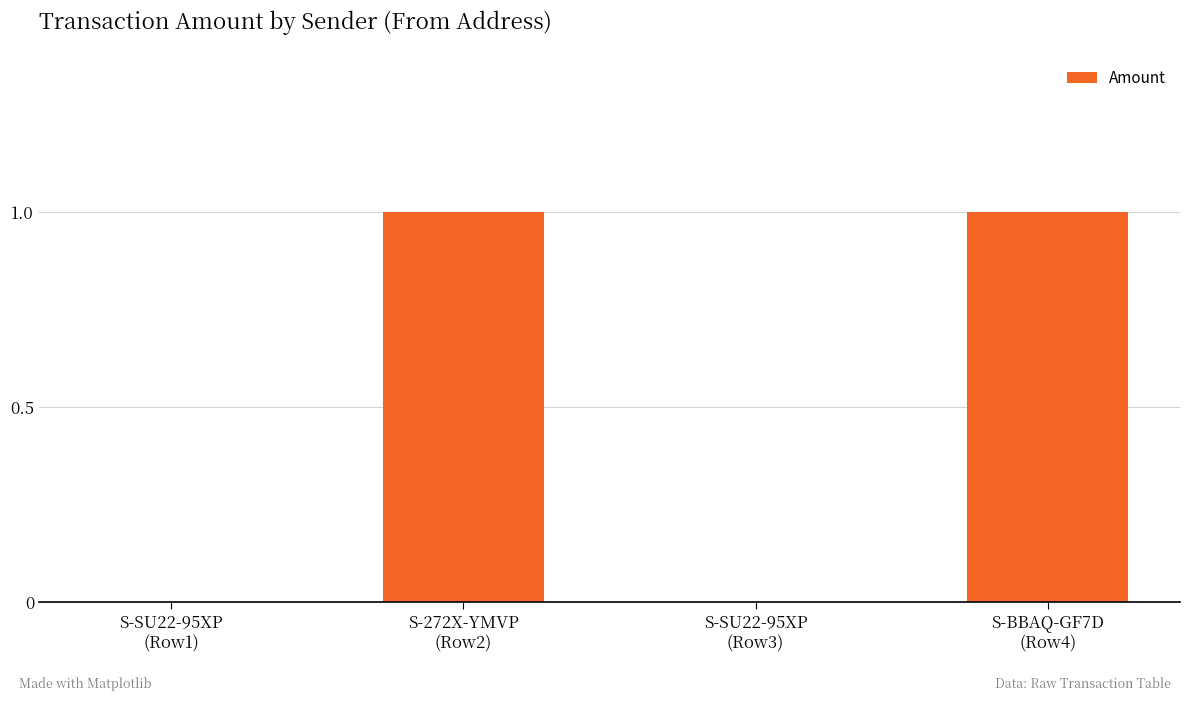

What is the change in value from S-SU22-95XP
(Row1) to S-272X-YMVP
(Row2)?

+1